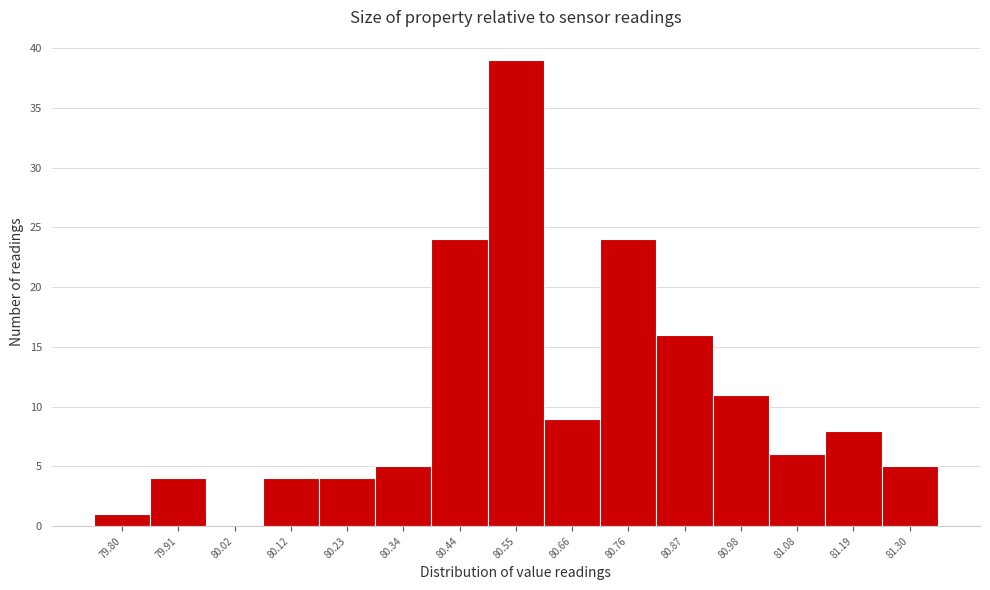

Reading left to right, transcribe this chart: for each bar, give the range it covers on the x-axis and its height. Neither the bar edges nor the heights are printed on the chart, so give them approximately, as read against the axes.

79.76 to 79.86: 1
79.86 to 79.96: 4
79.96 to 80.08: 0
80.08 to 80.18: 4
80.18 to 80.28: 4
80.28 to 80.40: 5
80.40 to 80.50: 24
80.50 to 80.60: 39
80.60 to 80.72: 9
80.72 to 80.82: 24
80.82 to 80.92: 16
80.92 to 81.04: 11
81.04 to 81.14: 6
81.14 to 81.24: 8
81.24 to 81.36: 5